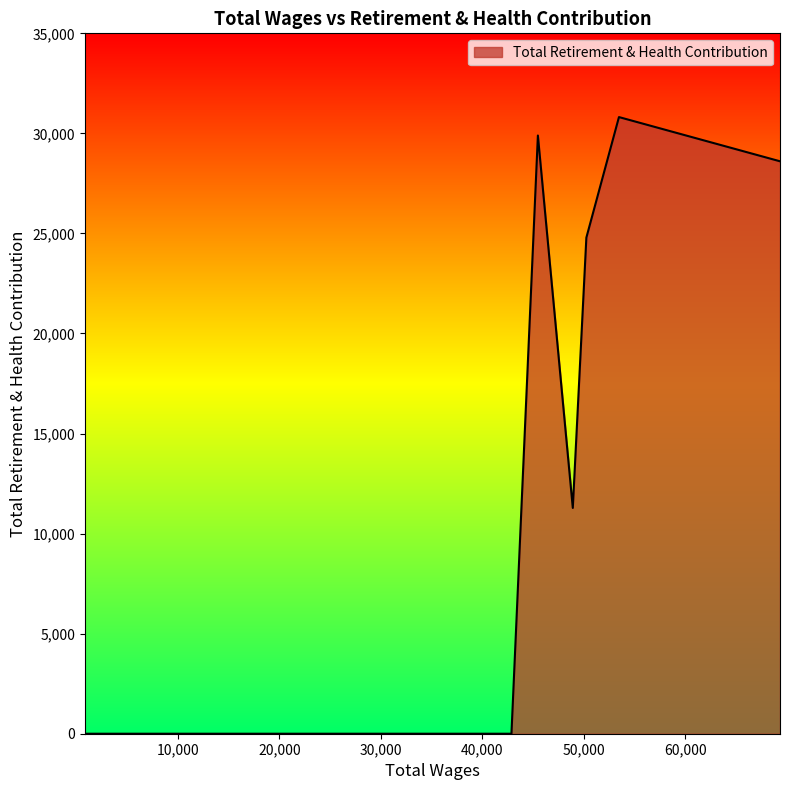

What is the difference between the maximum and minimum values?

30815